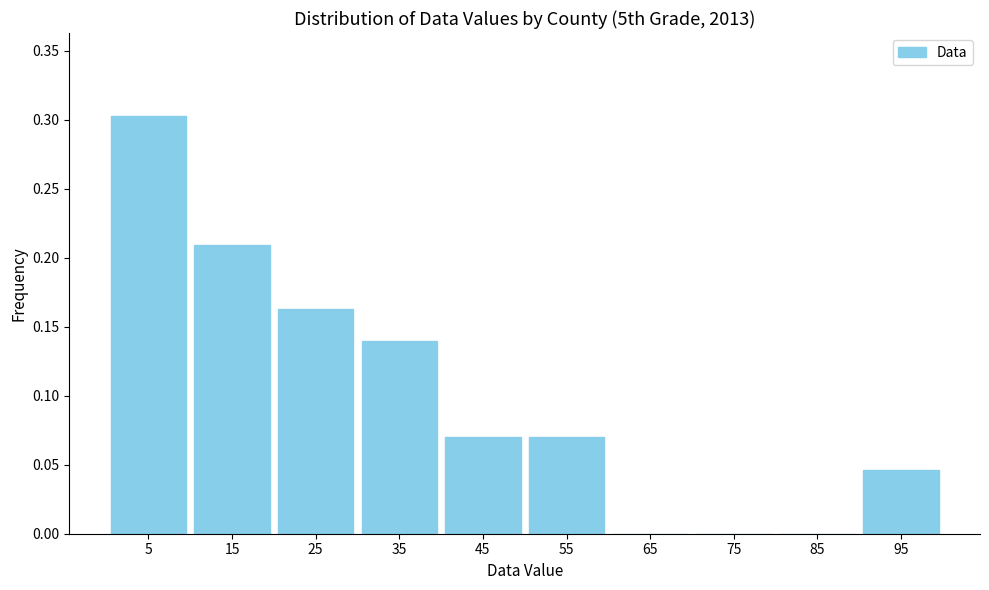

How tall is the bar that spans 10 to 20 on the x-axis? The values are not printed on the chart, so give them approximately, as read against the axis.

0.210